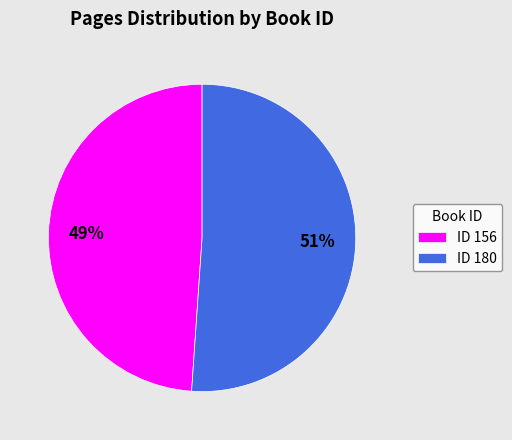

True or false: ID 156 accounts for 56% of the total.

False